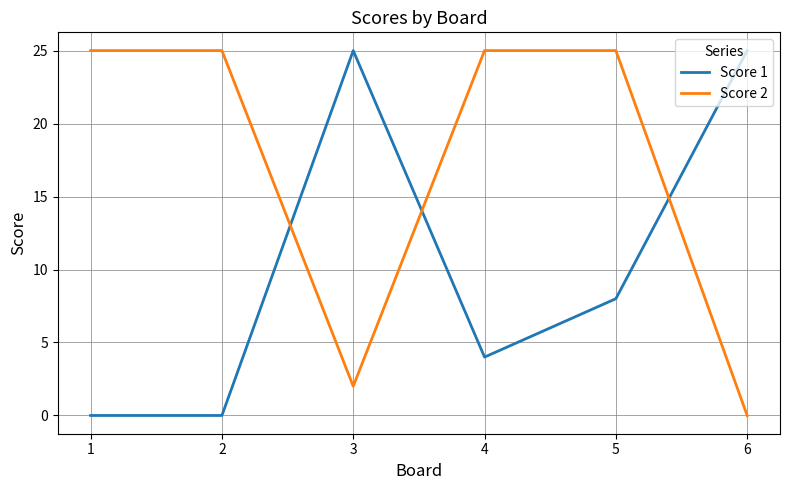

Is it true that Score 2 equals 42 at 2?

False